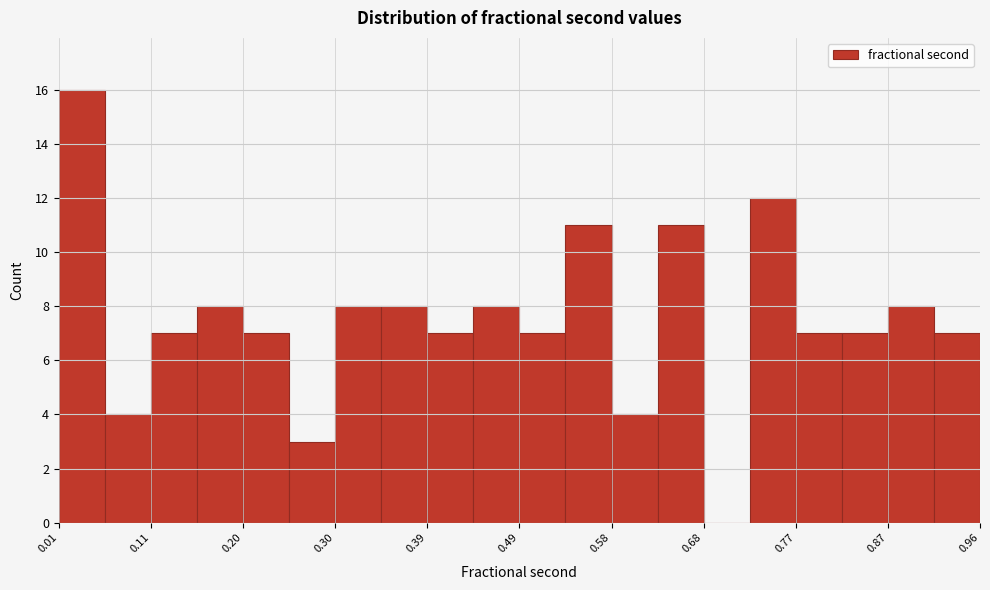

Which range on the x-axis has the tallest bar?

0.01 to 0.06